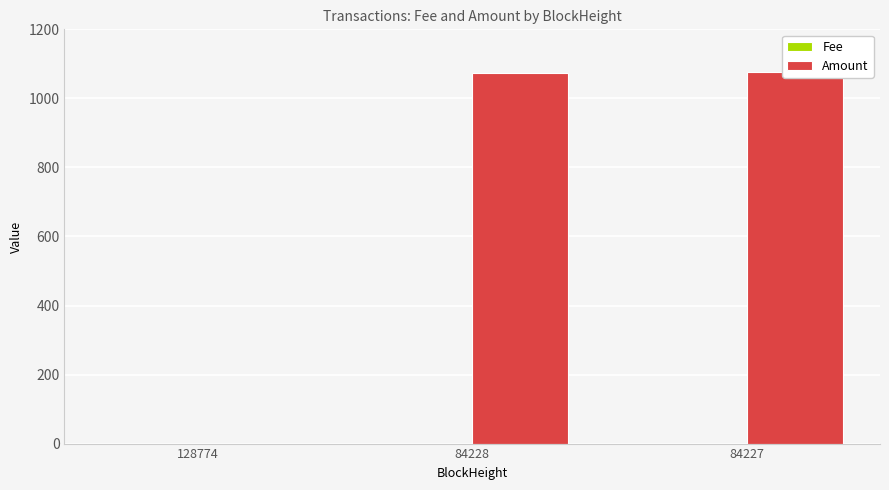

What are all the series names shown in the legend?

Fee, Amount